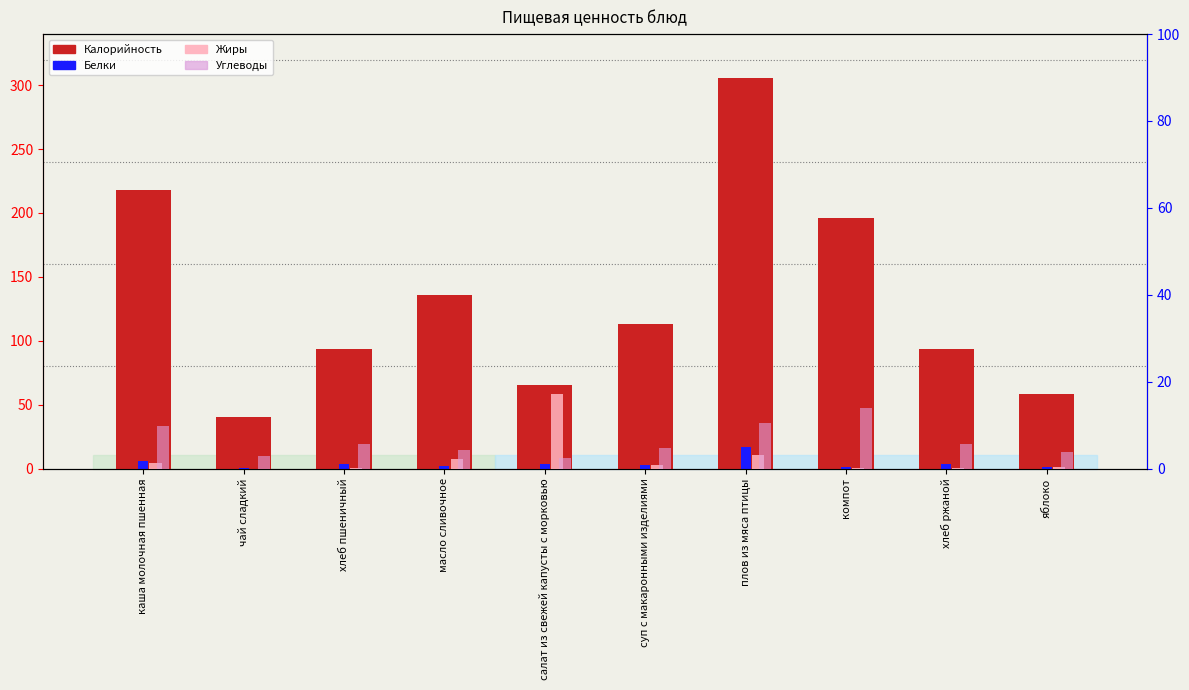

Between хлеб пшеничный and компот, which is larger?

компот